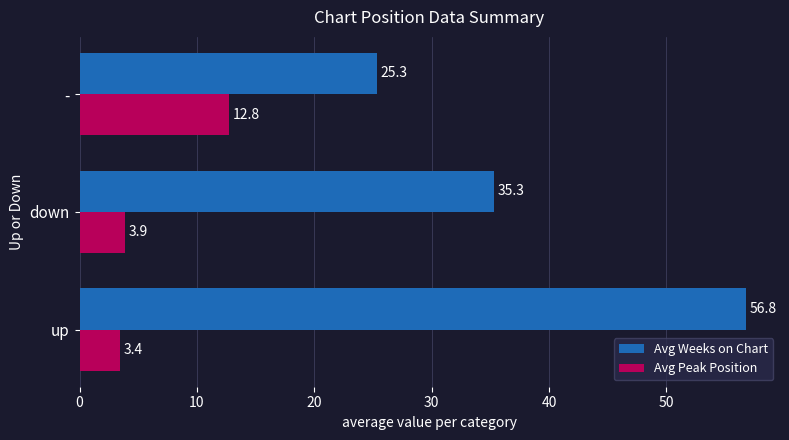

Which series changed the most between down and -?

Avg Weeks on Chart